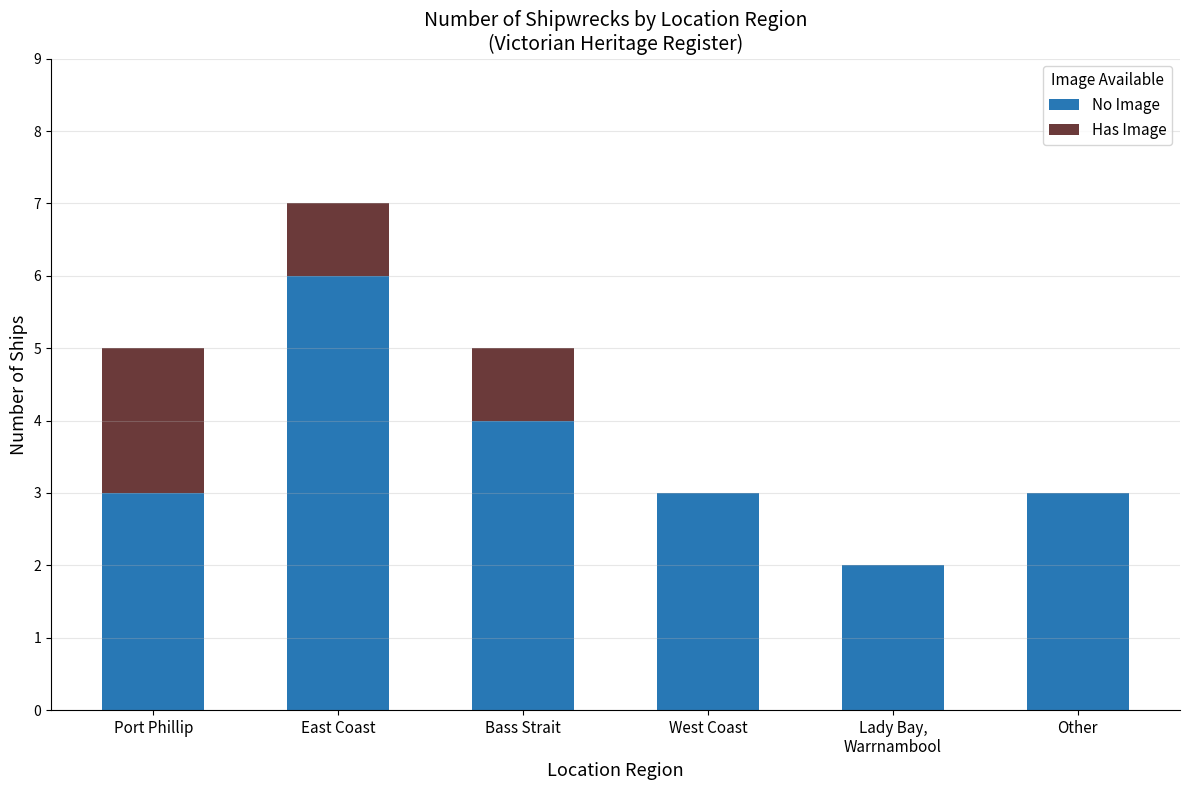

Read the No Image value at Bass Strait.

4